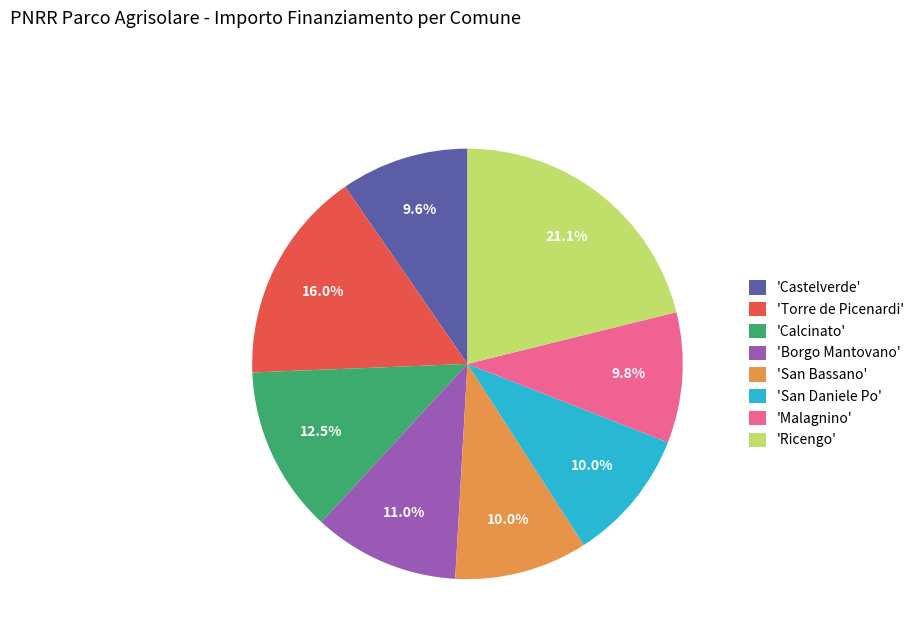

Which category has the biggest portion of the pie?

'Ricengo'